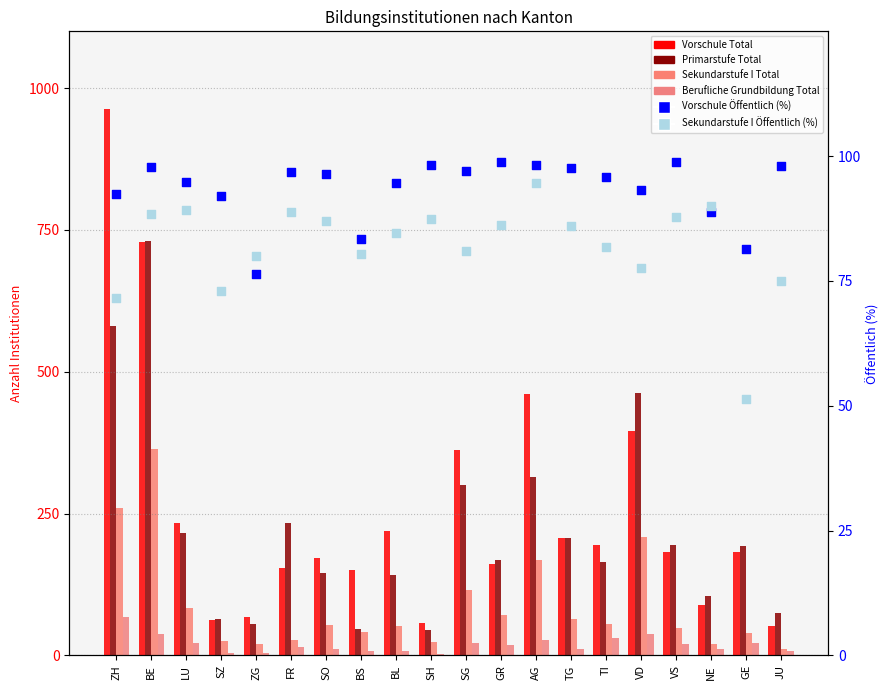

Which series contains the lowest Y value?

Berufliche Grundbildung Total